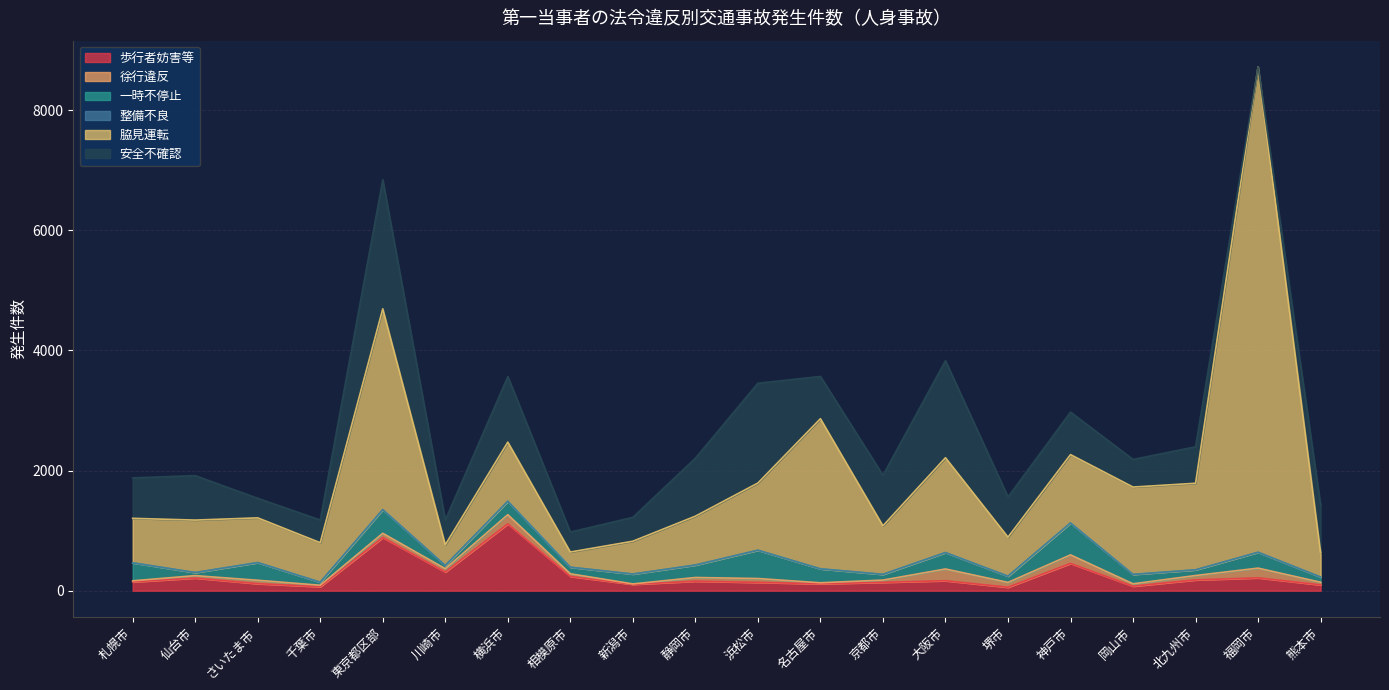

Between 相模原市 and 静岡市, which is larger?

相模原市